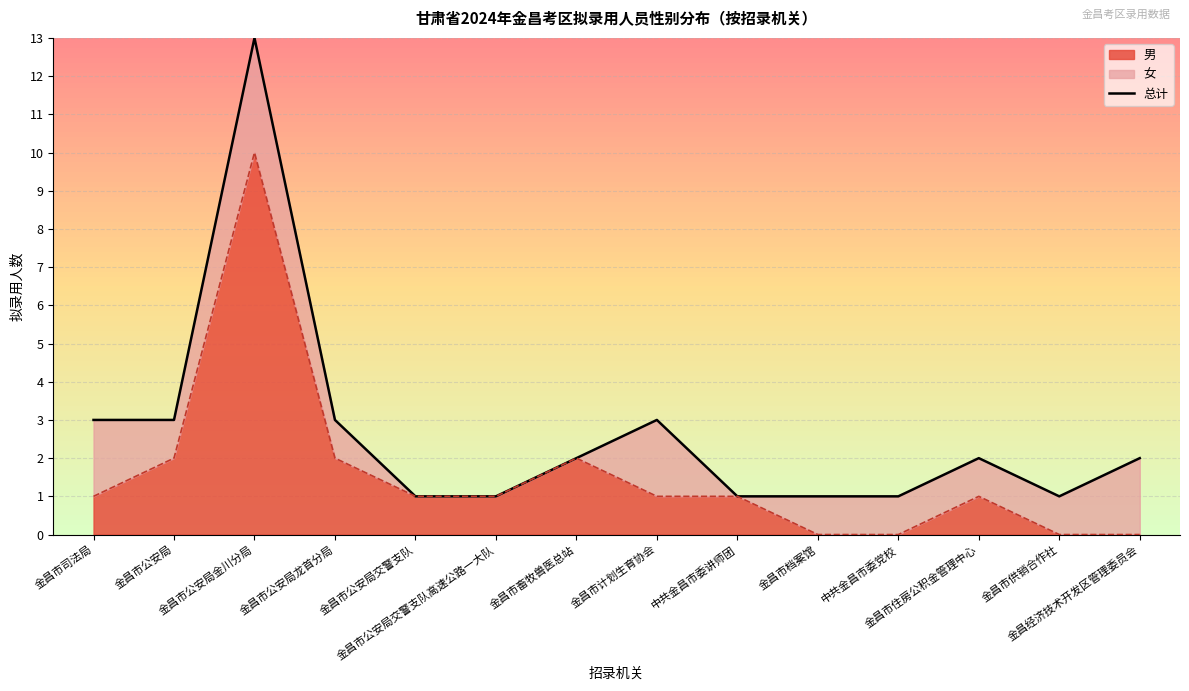

Which category has the lowest value across all series?

金昌市公安局交警支队